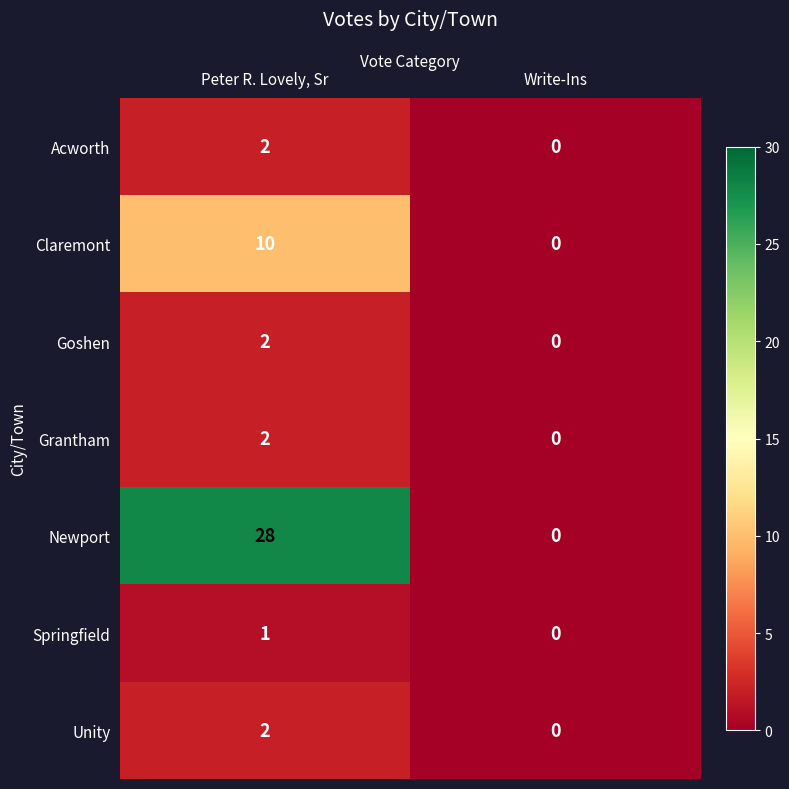

Which category has the lowest value across all series?

Write-Ins